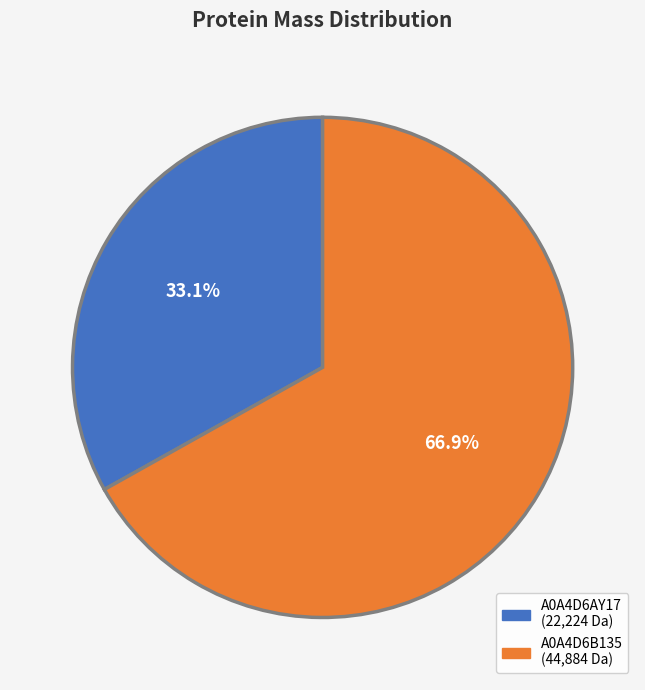

Is there any slice that represents more than half of the pie?

Yes